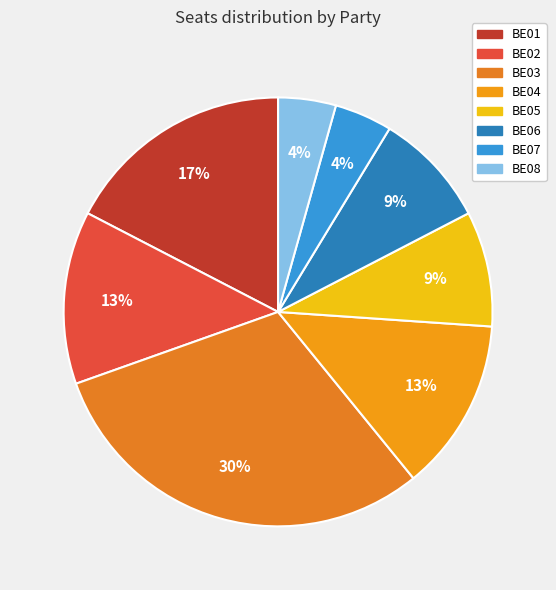

Is there a majority slice in this chart?

No